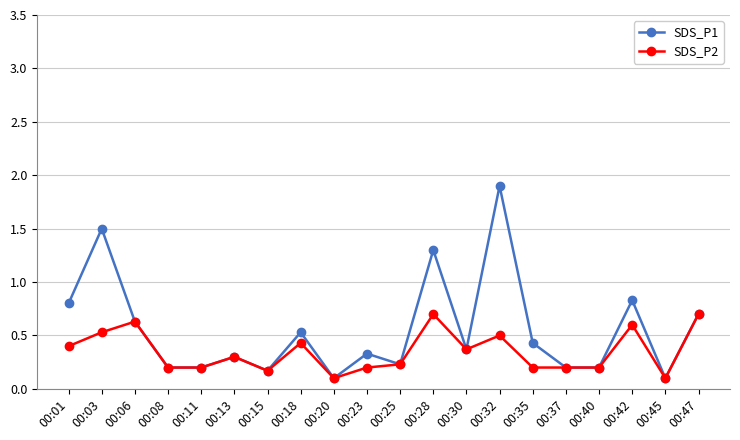

Is it true that SDS_P1 equals 0.8 at 00:42?

True